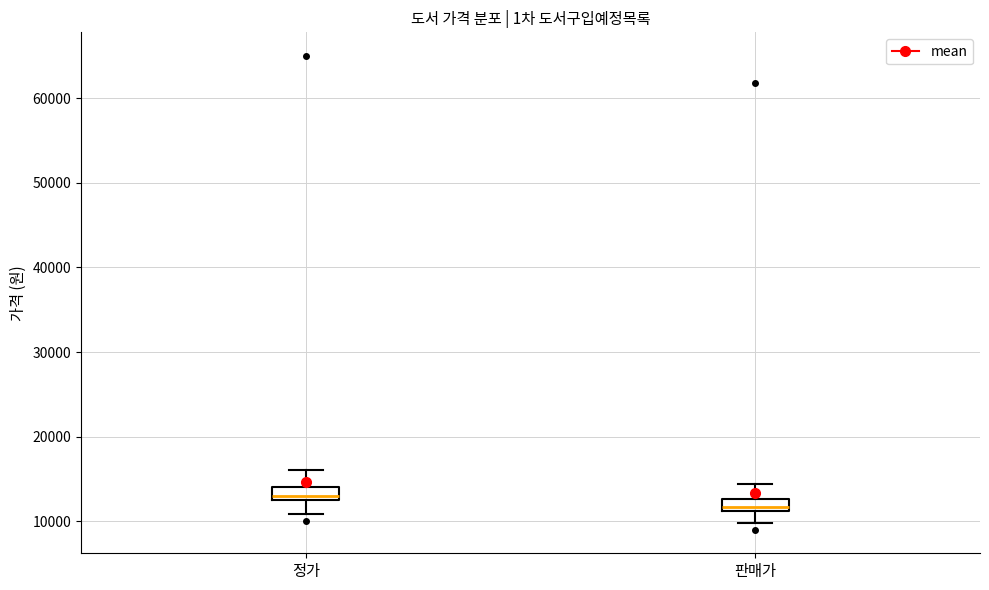

Which box has the highest median line?

정가